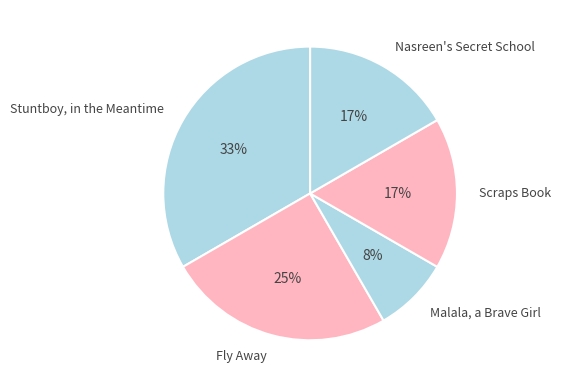

Approximately how many times larger is the value at Fly Away compared to Scraps Book?

1.5